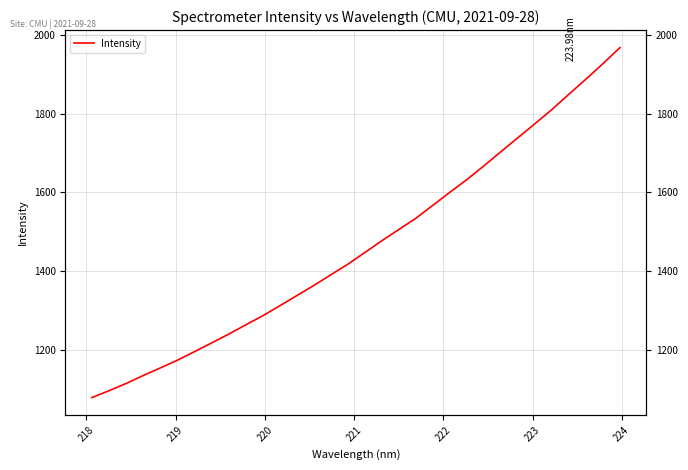

What is the maximum value shown in the chart?

1968.2